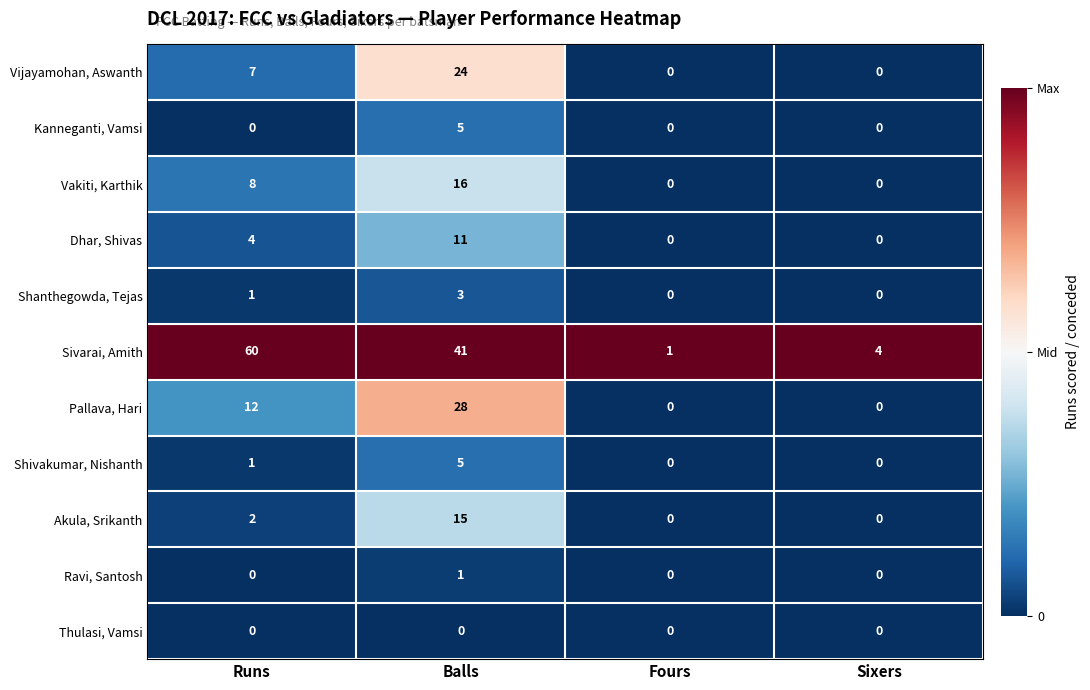

Between Runs and Balls, which series saw the biggest shift?

Sivarai, Amith